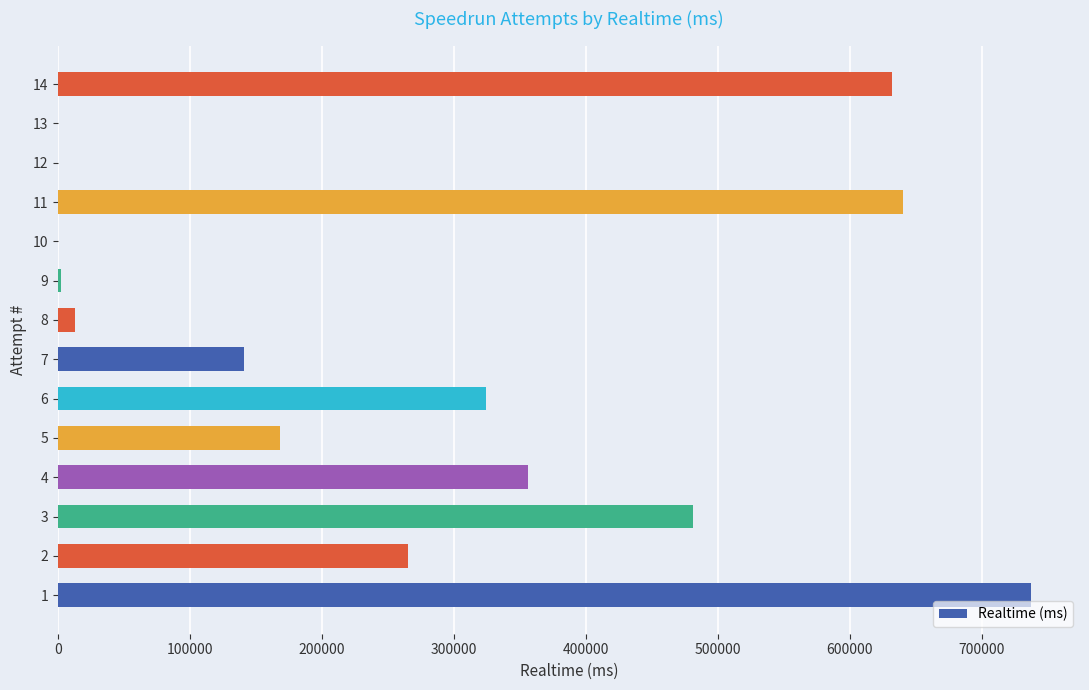

What is the sum of all values?

3760945